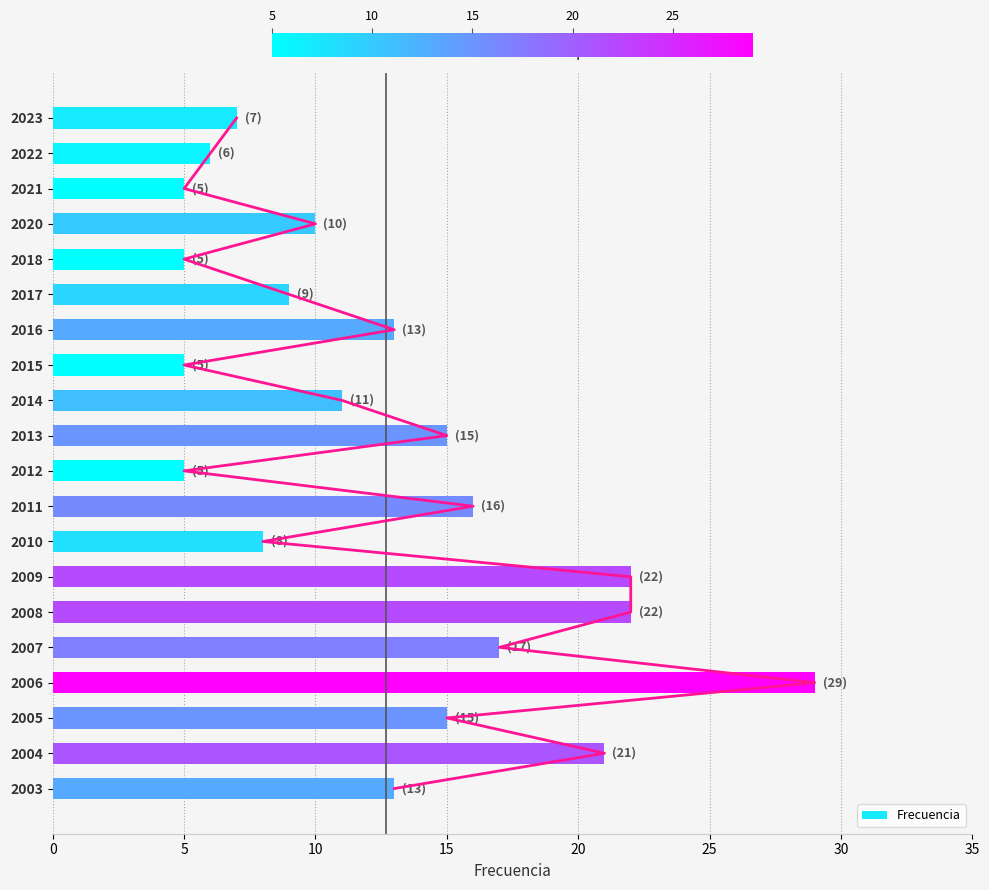

Which category has the highest value in the Frecuencia series?

2006